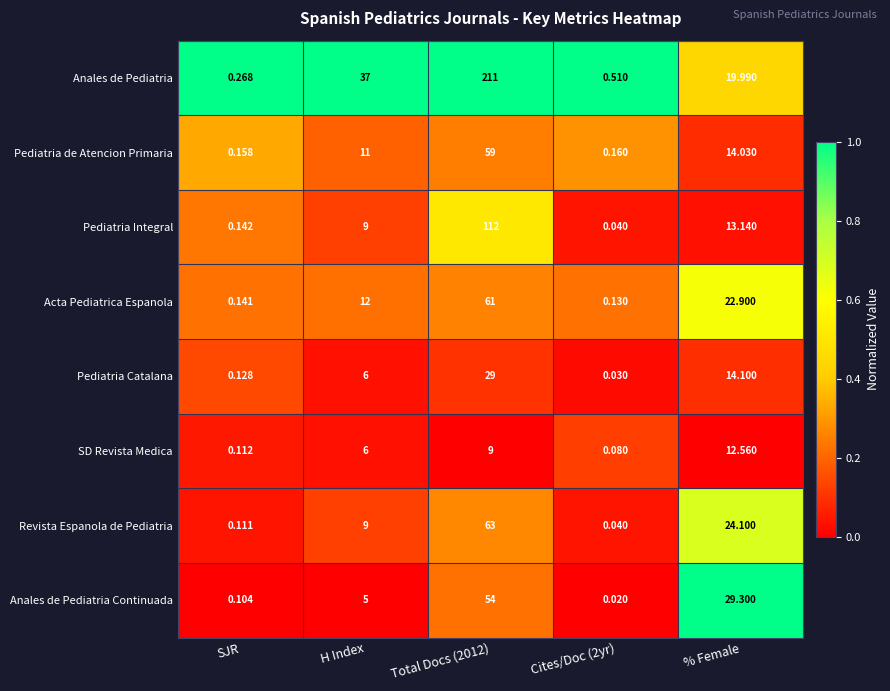

Which series has the largest total across all categories?

Anales de Pediatria